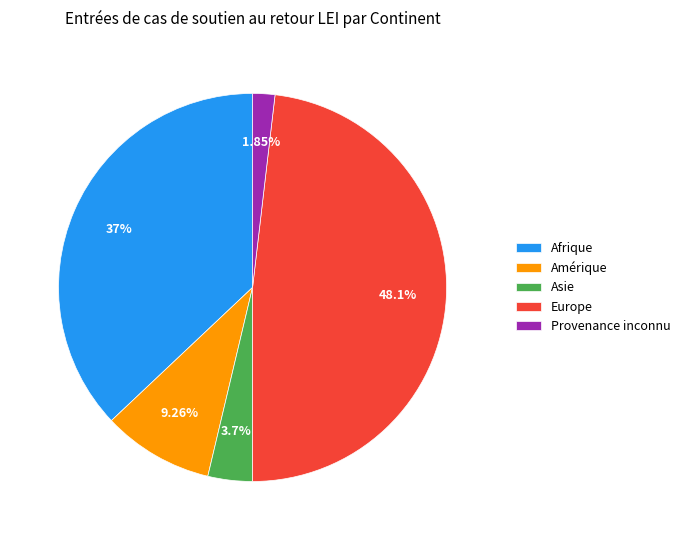

To the nearest percent, what is the difference between the largest and smallest slice percentages?

46%